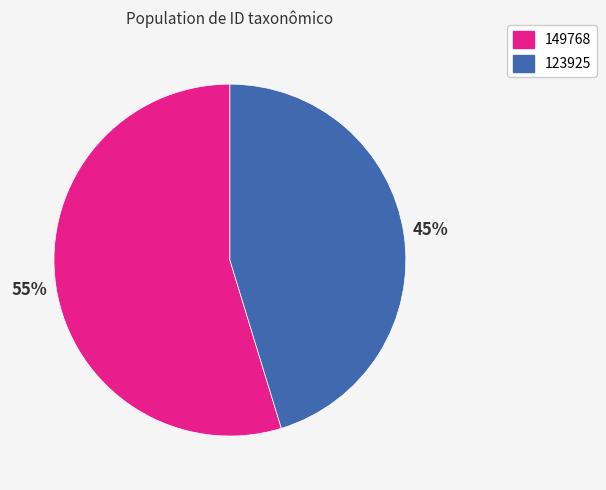

To the nearest percent, what percentage of the pie is 149768?

55%